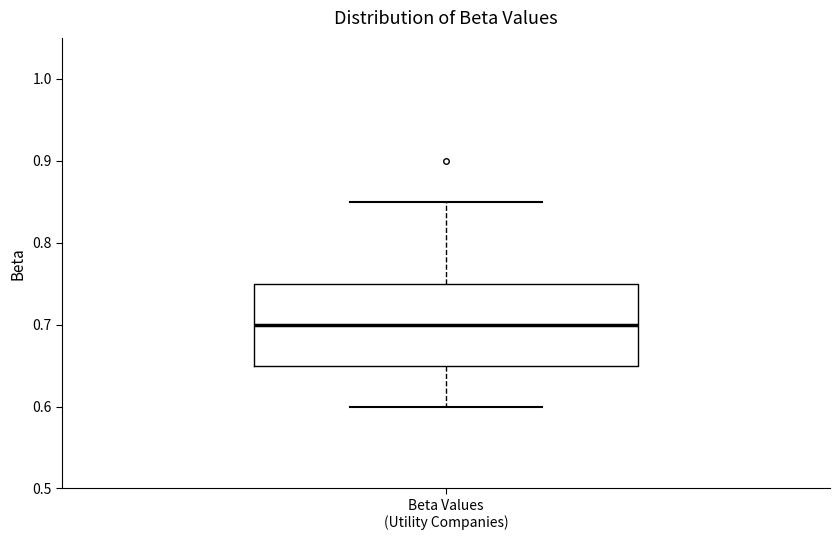

Where does the lower whisker of the box for Beta Values (Utility Companies) end on the y-axis? The values are not printed on the chart, so give them approximately, as read against the axis.

0.60